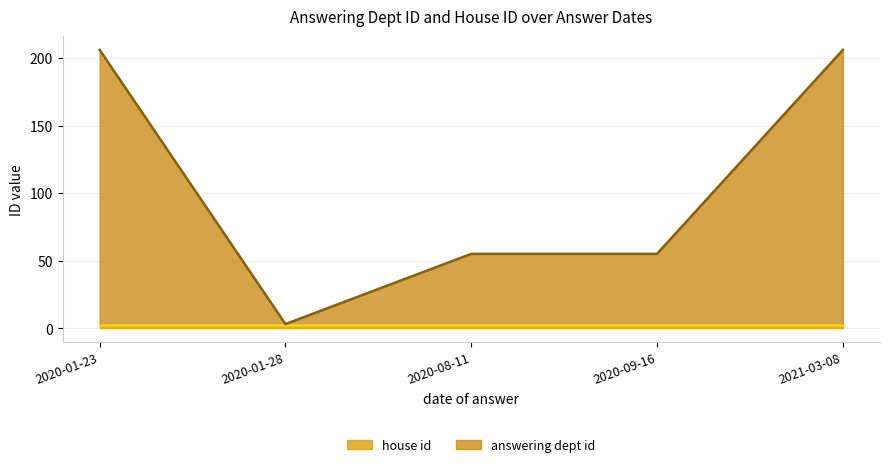

What is the label of the 4th point from the right?

2020-01-28